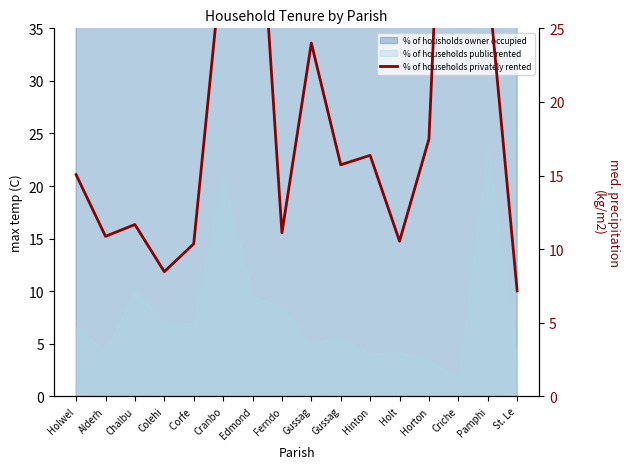

At which category does the data reach its first local valley?

Alderh